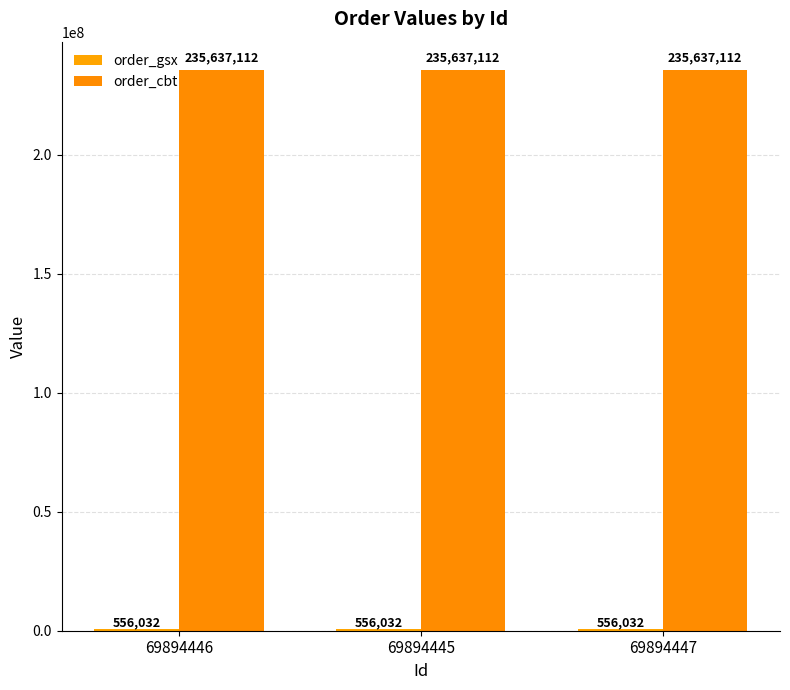

Between 69894445 and 69894447, which series saw the biggest shift?

order_gsx